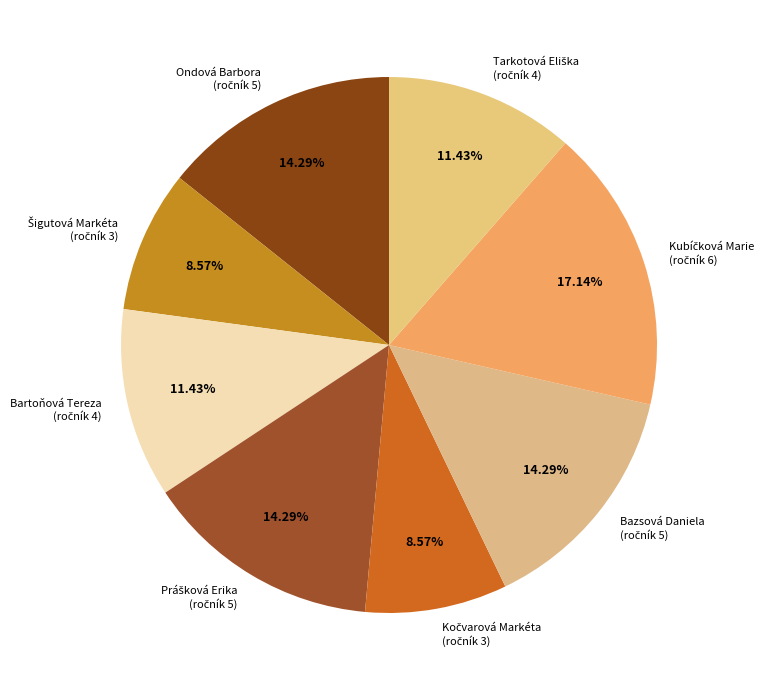

Does Ondová Barbora account for over 50% of the chart?

No